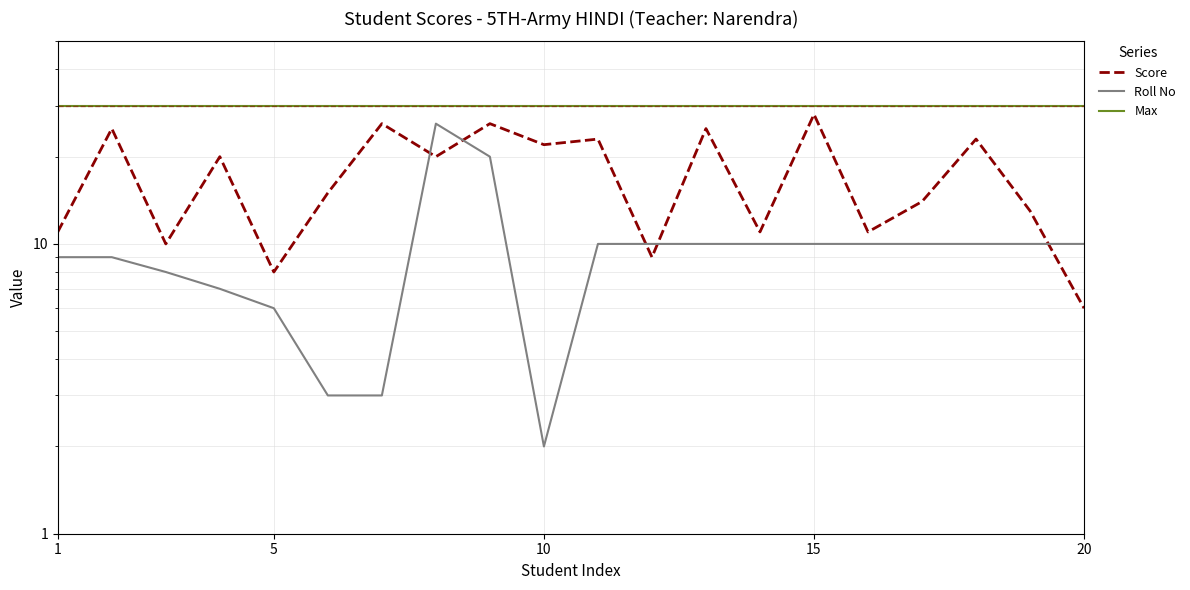

What are all the series names shown in the legend?

Score, Roll No, Max